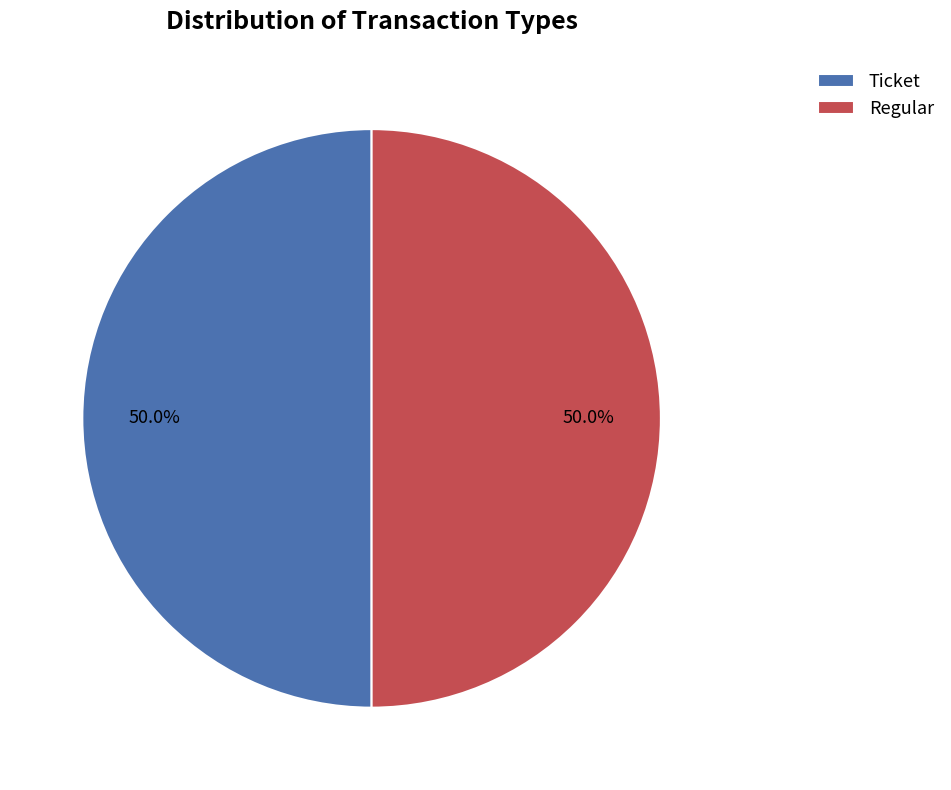

Is the sum of Regular and Ticket greater than half?

Yes